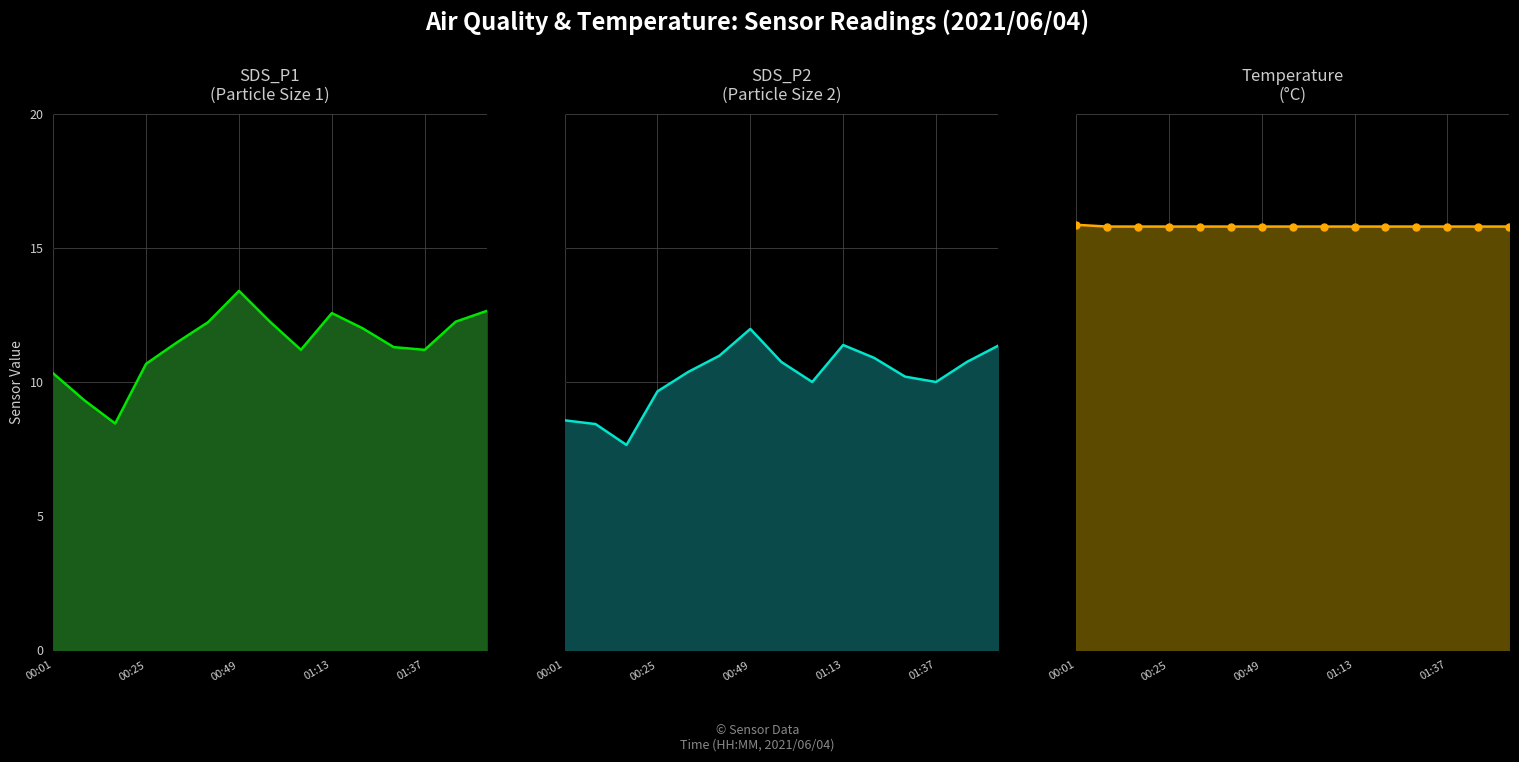

At how many categories does at least one series exceed 13?

15